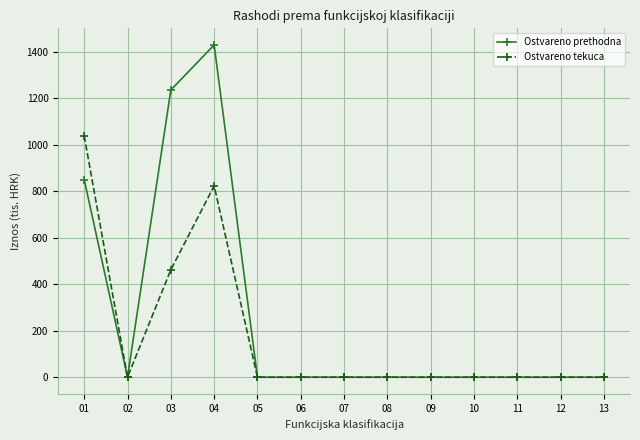

At which category does Ostvareno prethodna reach its first local peak?

04